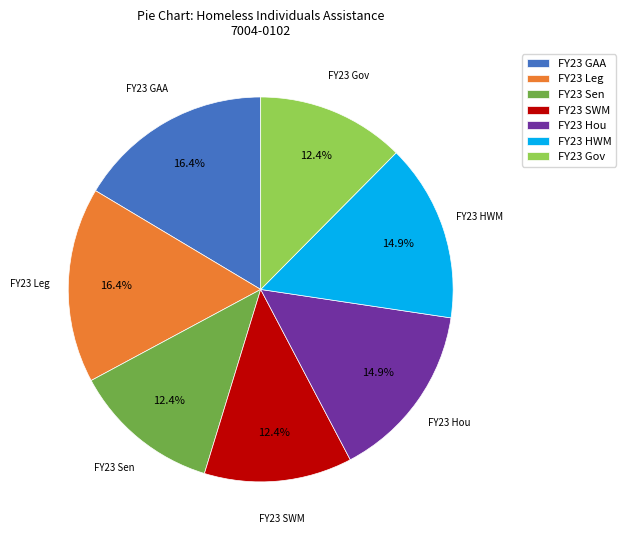

What is the ratio of the value at FY23 Gov to the value at FY23 GAA?

0.8